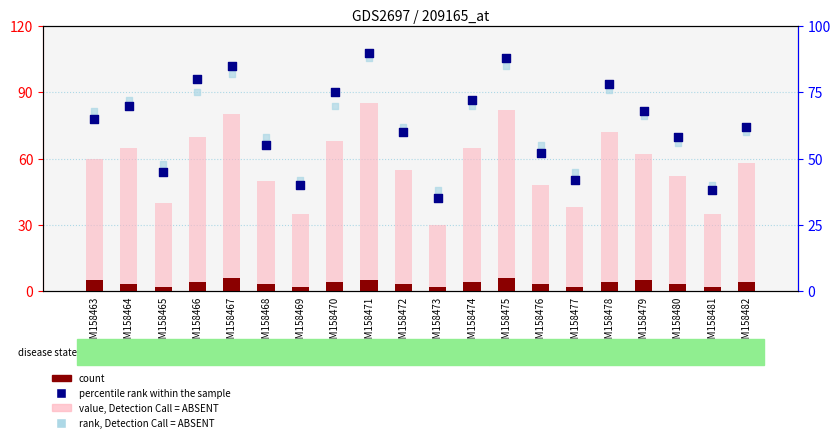

Which series contains the lowest Y value?

count